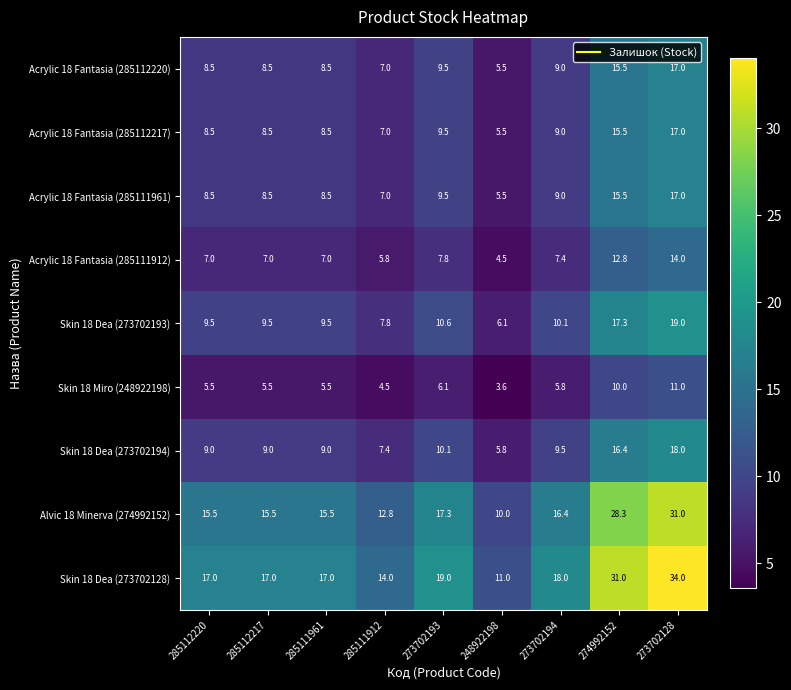

What is the smallest value displayed?

3.6